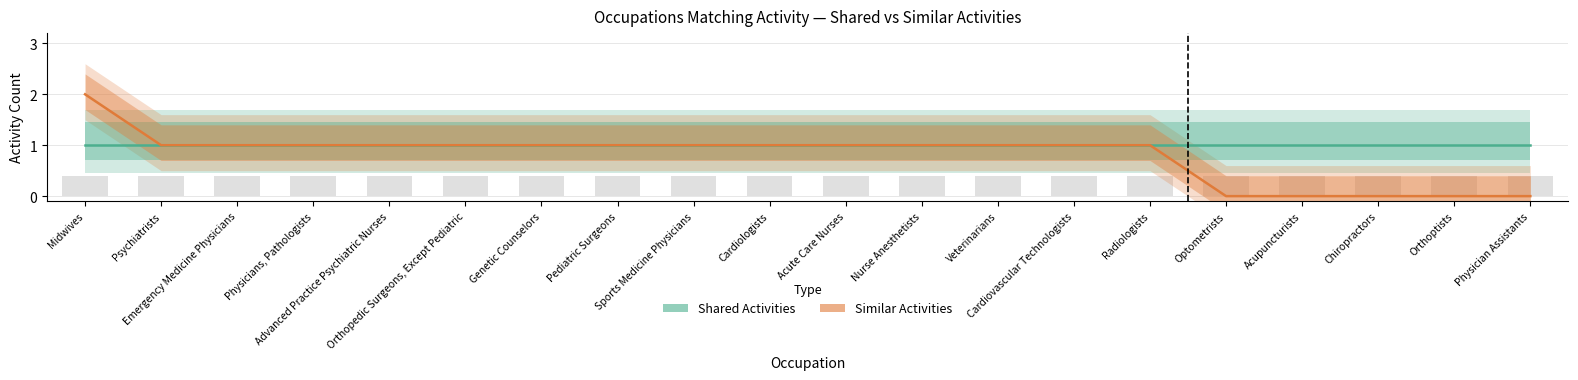

What is the label of the 4th bar from the left?

Physicians, Pathologists